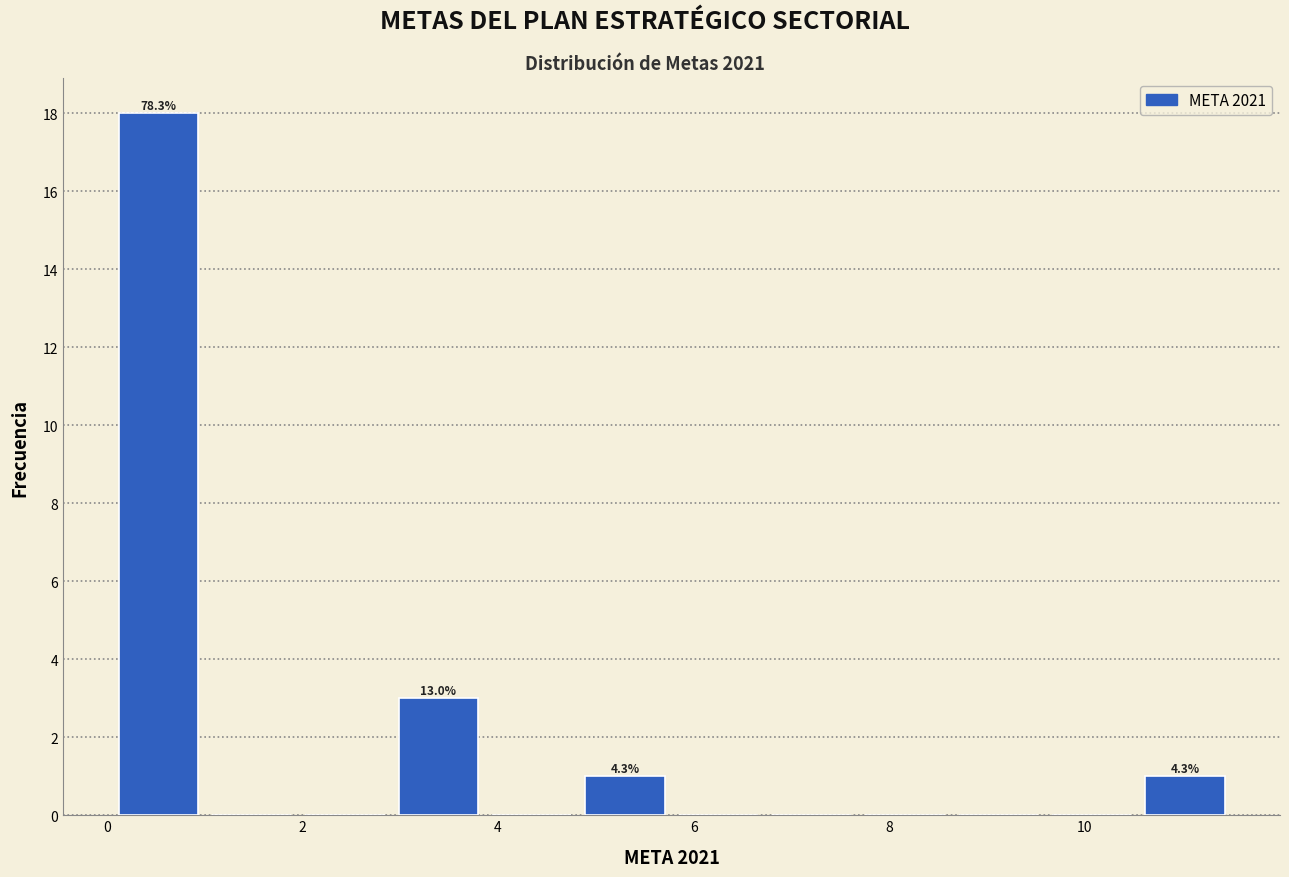

Which range on the x-axis has the tallest bar?

0.0 to 1.0